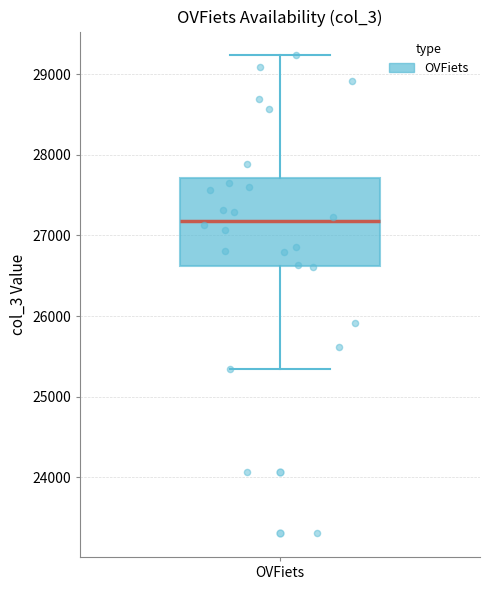

Where is the upper edge of the box for OVFiets on the y-axis? The values are not printed on the chart, so give them approximately, as read against the axis.

27700